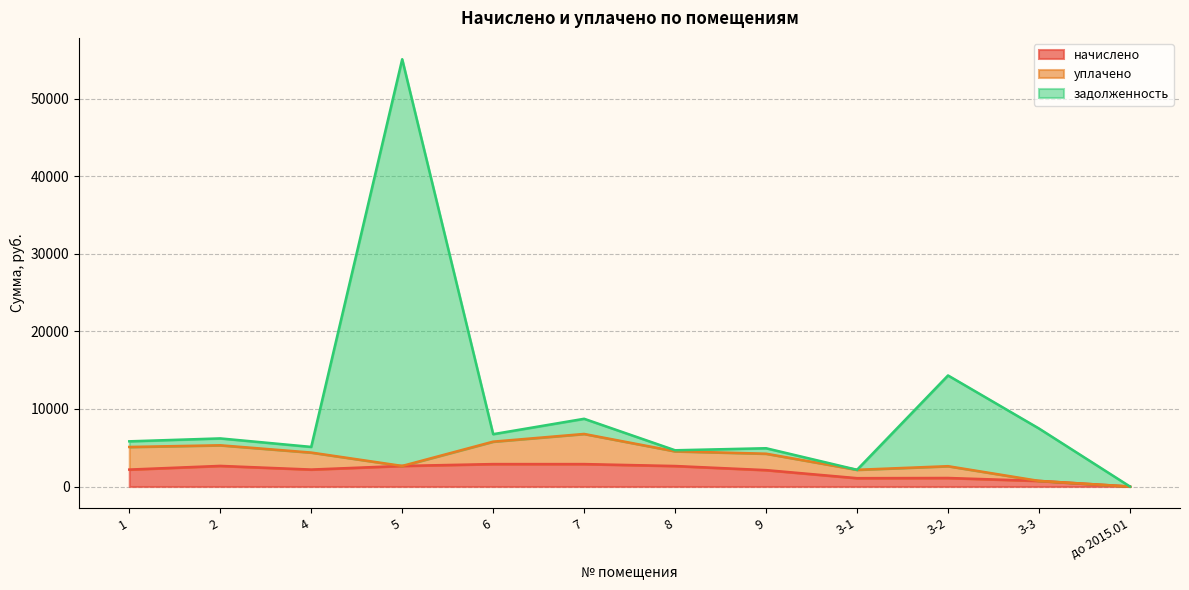

Which category has the lowest value across all series?

до 2015.01